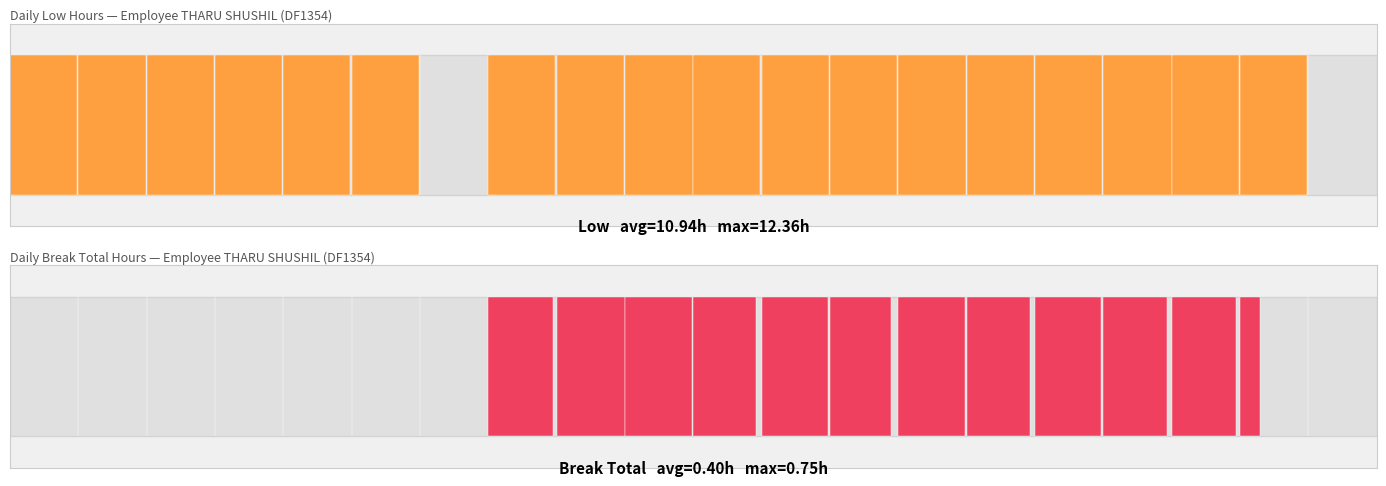

Between 5 and 20, which is larger?

5